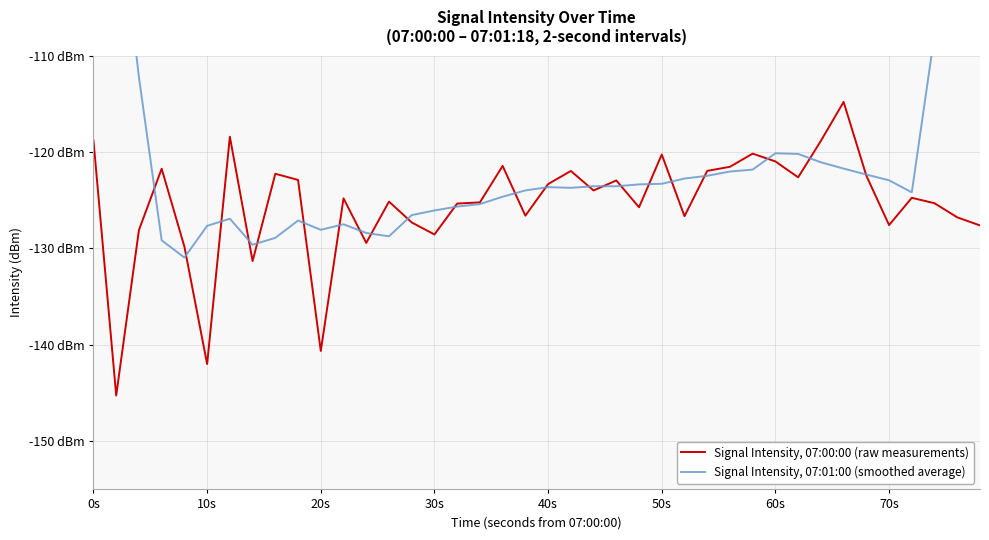

What are all the series names shown in the legend?

Signal Intensity, 07:00:00 (raw measurements), Signal Intensity, 07:01:00 (smoothed average)